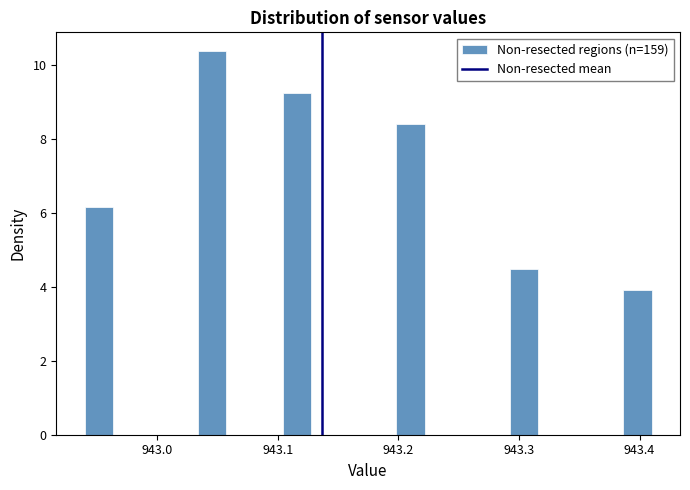

Around what value on the x-axis is the tallest bar? Give the approximate position of its centre, as read against the axis.

943.05